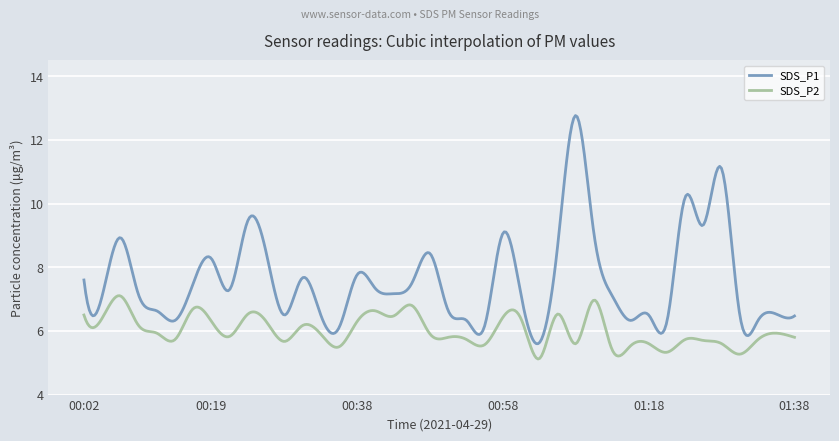

What is the minimum value for SDS_P2?

5.1